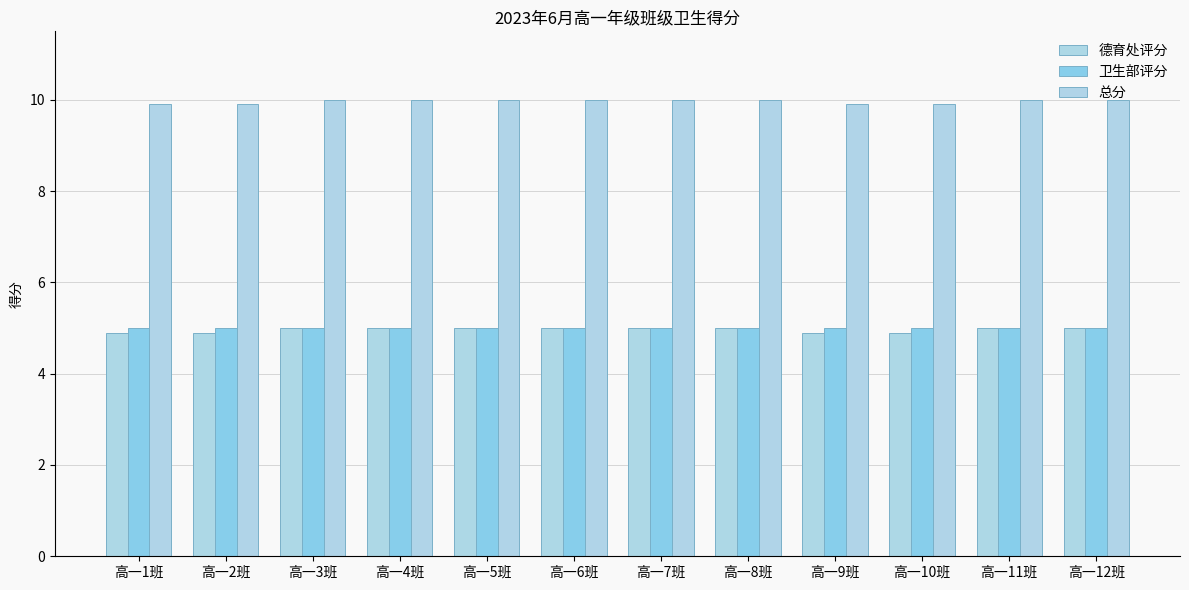

What is the total value across all series at 高一12班?

20.0